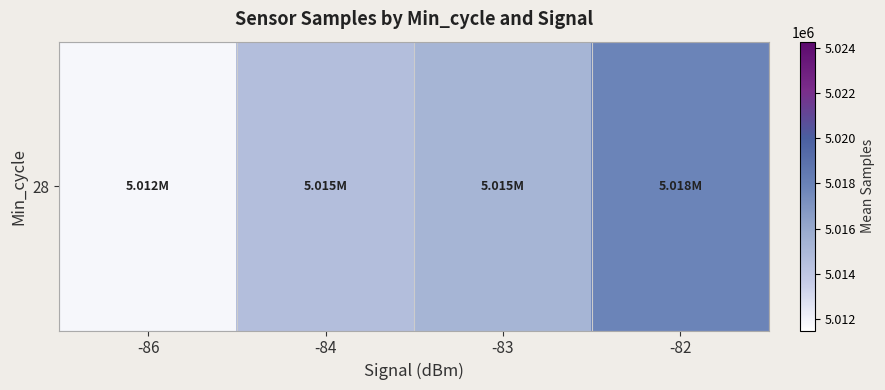

Where is the data nearest to the value 5014846?

-84